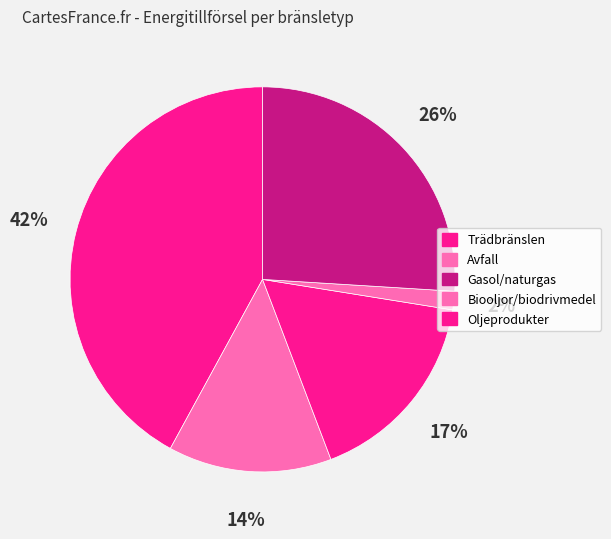

Is there a majority slice in this chart?

No